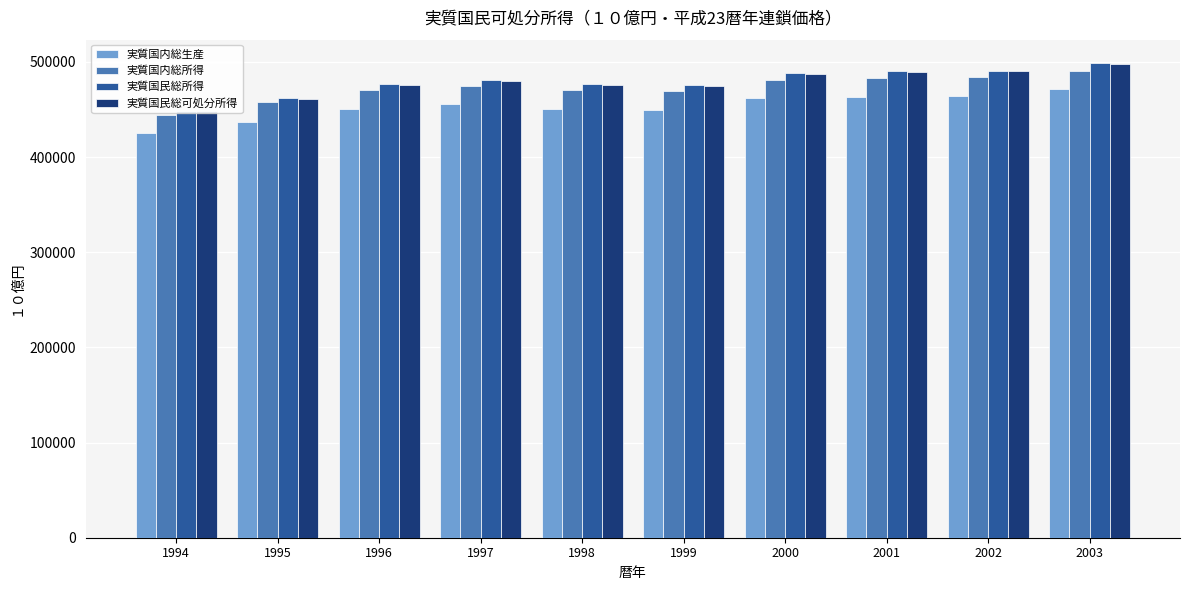

Which label corresponds to the largest value in the chart?

2003